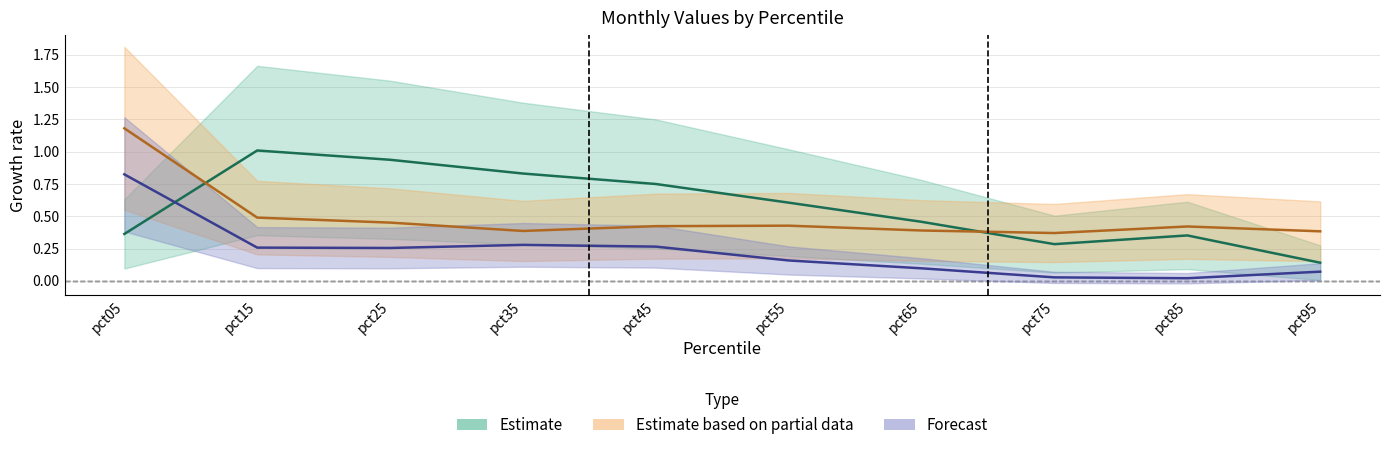

Reading right to left, what are all the values shown in this chart?

Mar: pct95=0.1	pct85=0.4	pct75=0.3	pct65=0.5	pct55=0.6	pct45=0.7	pct35=0.8	pct25=0.9	pct15=1.0	pct05=0.4
Apr: pct95=0.4	pct85=0.4	pct75=0.4	pct65=0.4	pct55=0.4	pct45=0.4	pct35=0.4	pct25=0.5	pct15=0.5	pct05=1.2
Jun: pct95=0.1	pct85=0.0	pct75=0.0	pct65=0.1	pct55=0.2	pct45=0.3	pct35=0.3	pct25=0.3	pct15=0.3	pct05=0.8